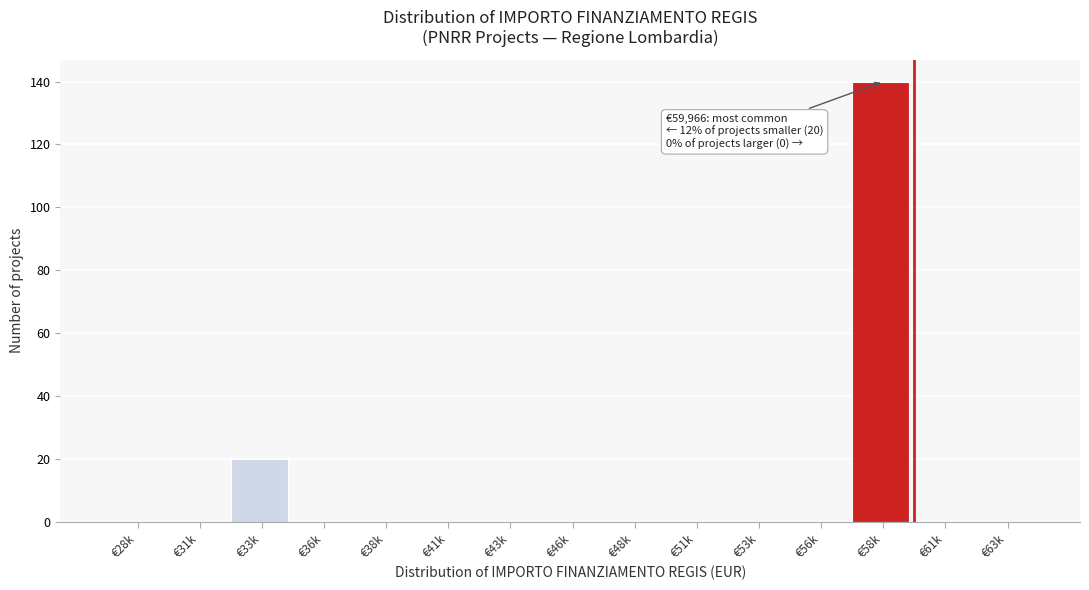

Reading left to right, transcribe all the data shown in this chart.

€28k=0	€31k=0	€33k=20	€36k=0	€38k=0	€41k=0	€43k=0	€46k=0	€48k=0	€51k=0	€53k=0	€56k=0	€58k=140	€61k=0	€63k=0